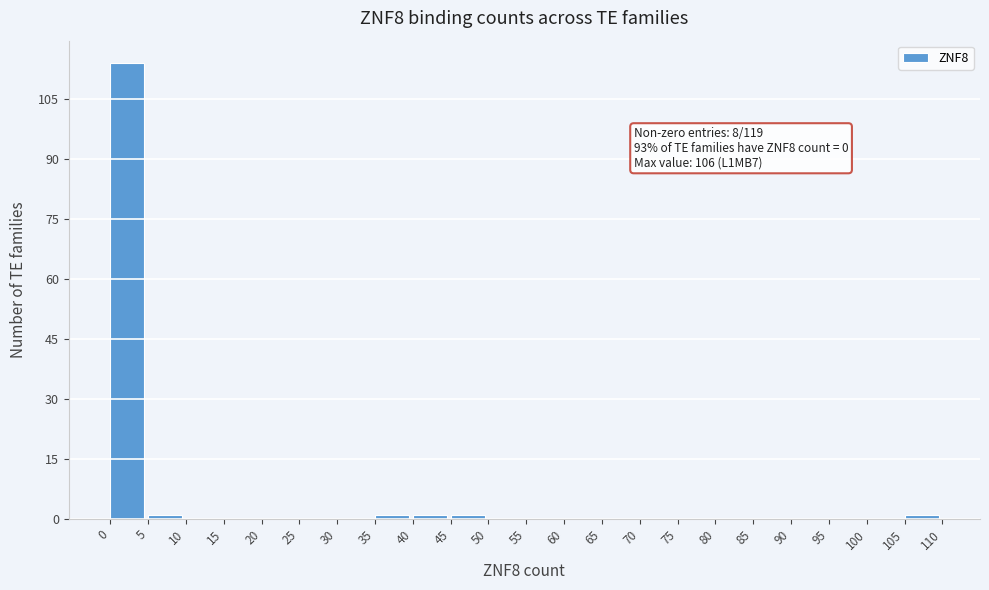

Which range on the x-axis has the tallest bar?

0 to 5